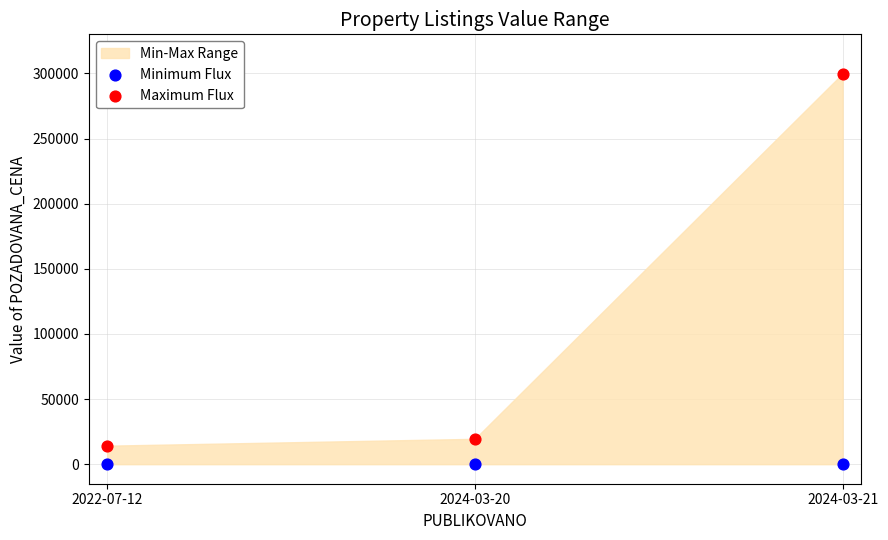

In the Maximum Flux series, what Y value is closest to 157040?

19460